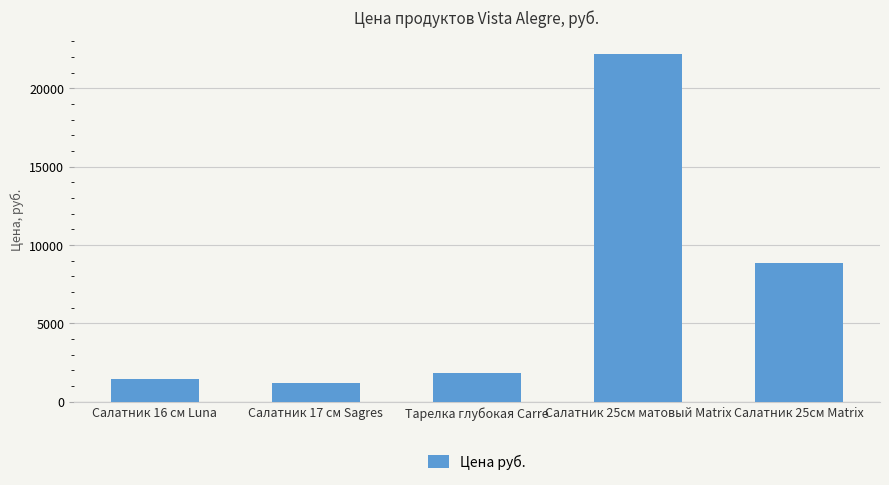

True or false: the data shows 8882 at Салатник 25см Matrix.

True